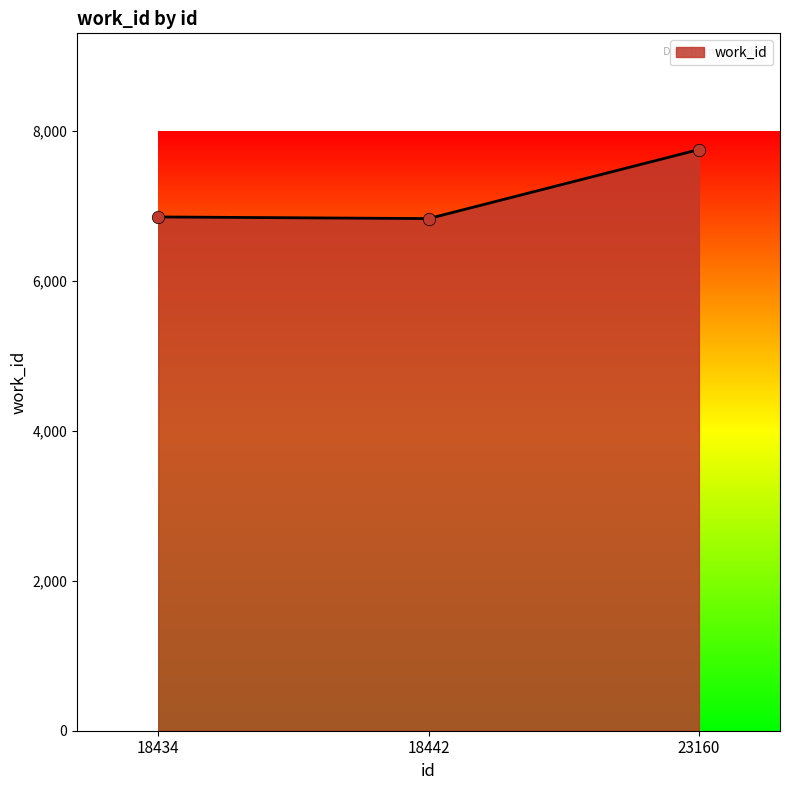

What is the change in value from 18442 to 23160?

+921